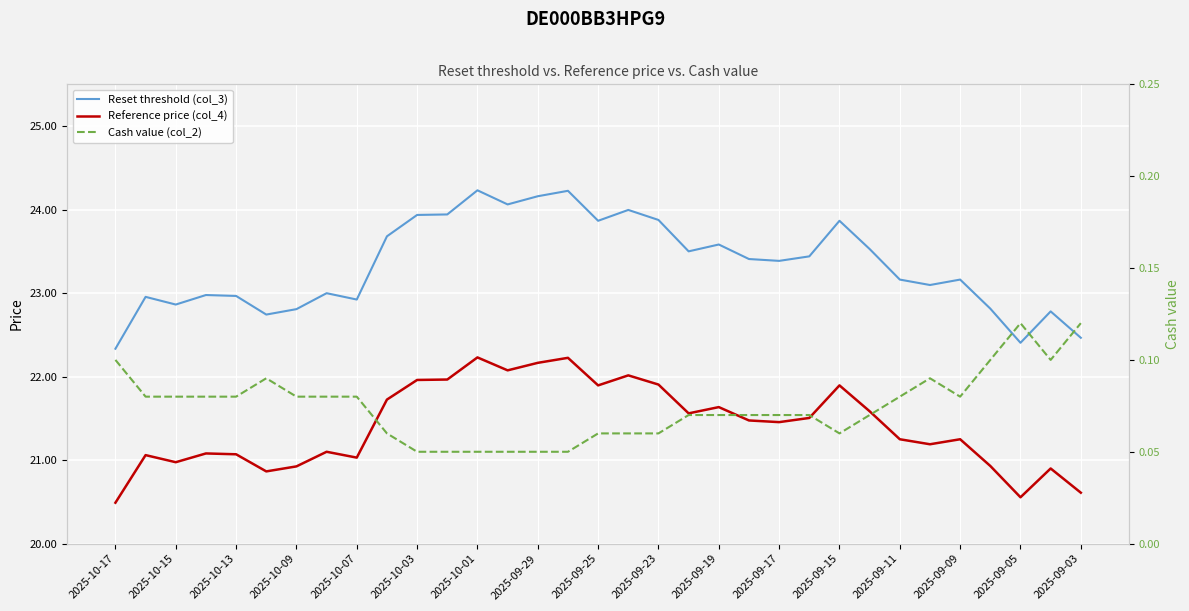

At how many categories does at least one series exceed 16?

33